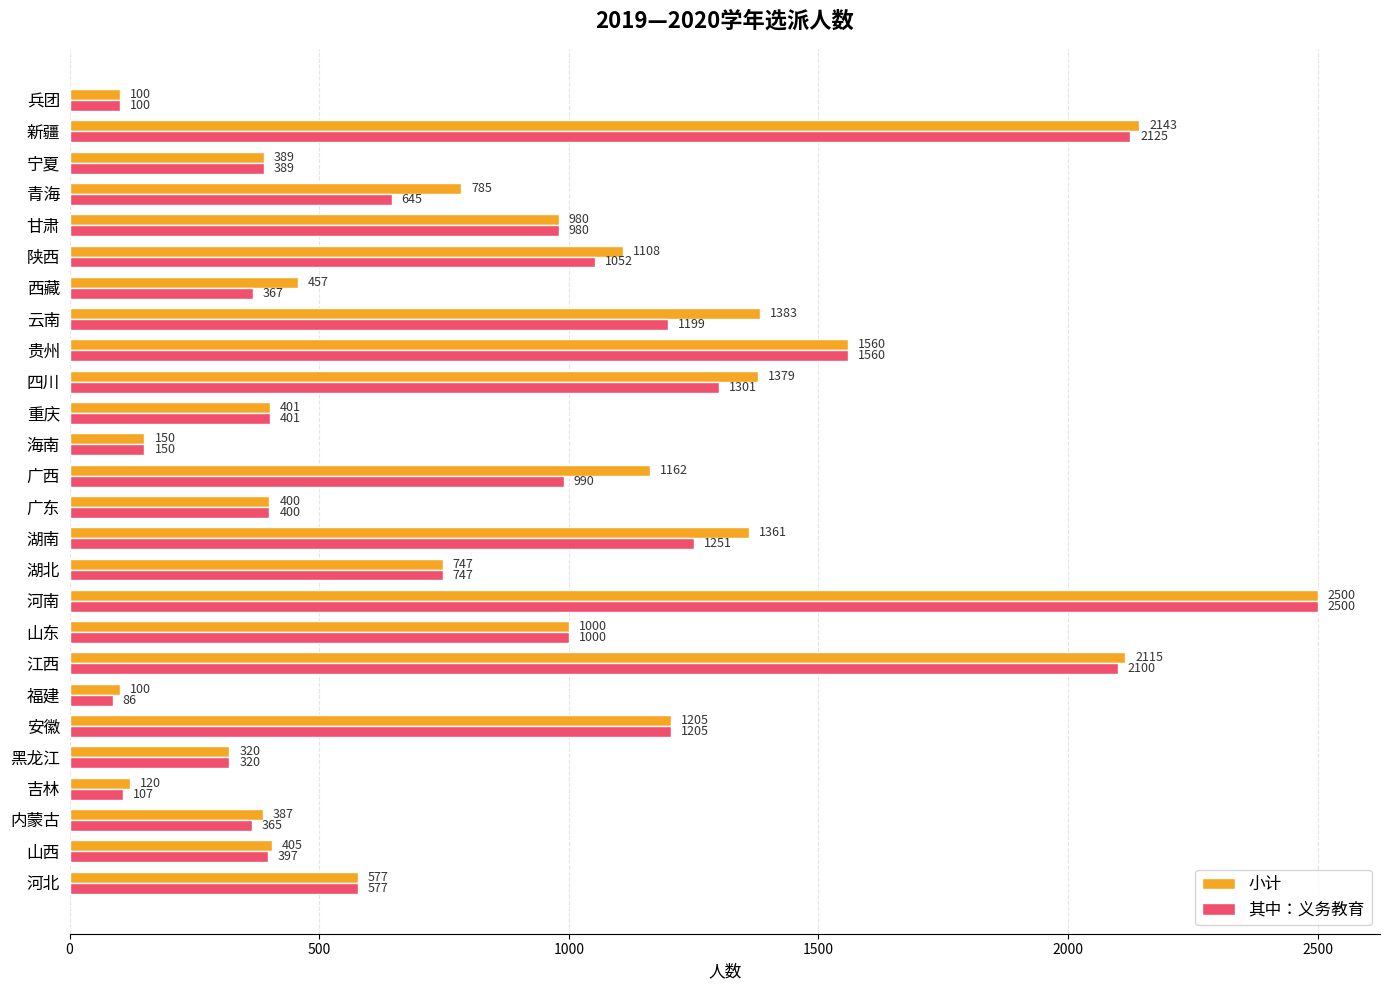

What is the minimum value shown in the chart?

86